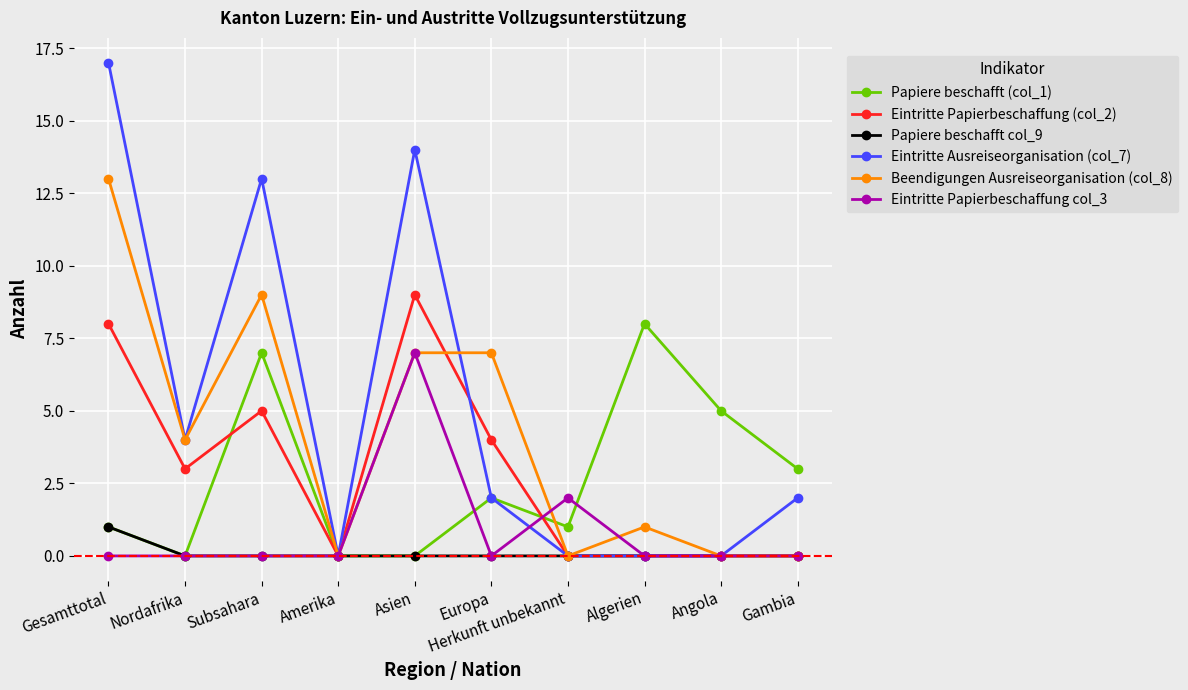

What is the difference between the second highest and minimum values in the Papiere beschafft (col_1) series?

7